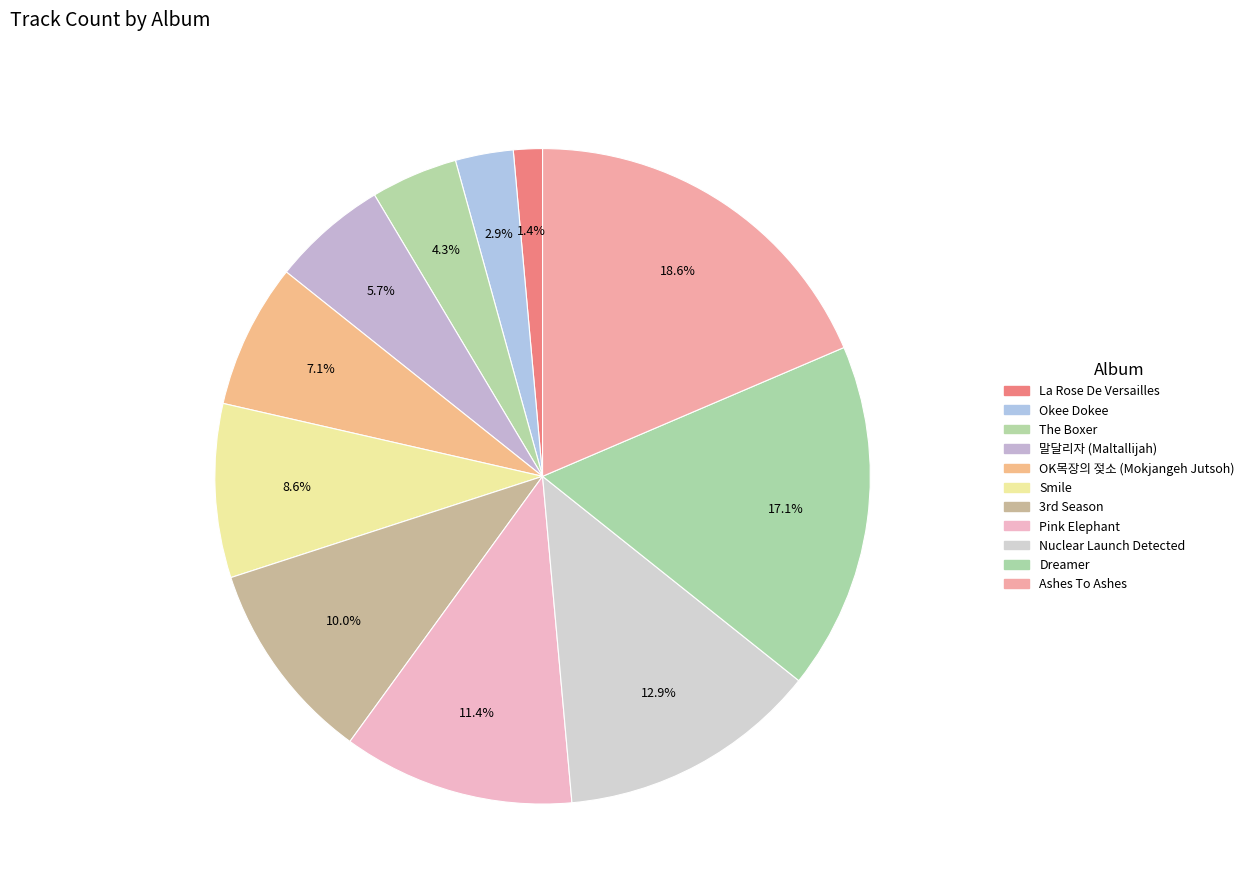

Between OK목장의 젖소 (Mokjangeh Jutsoh) and Okee Dokee, which is larger?

OK목장의 젖소 (Mokjangeh Jutsoh)